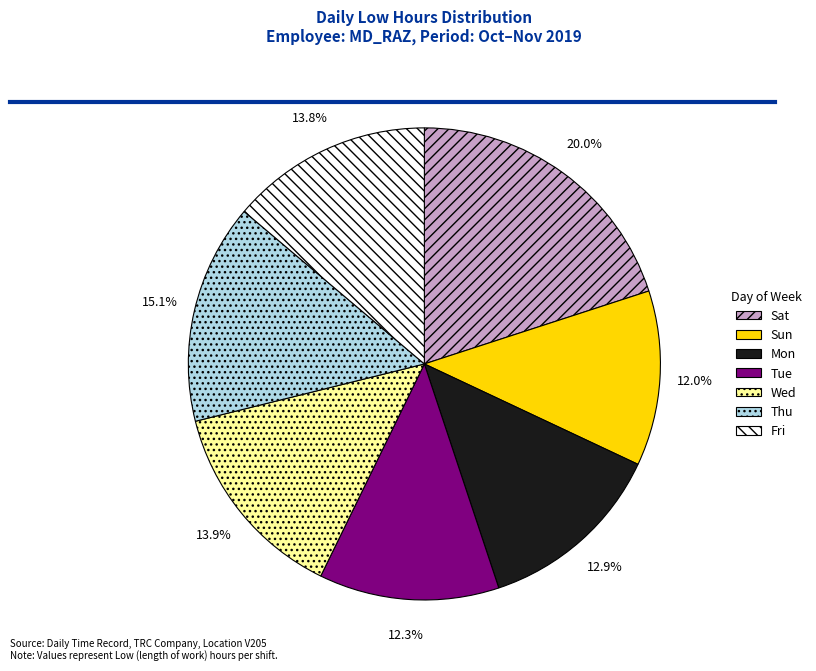

What is the ratio of the value at Sun to the value at Tue?

1.0